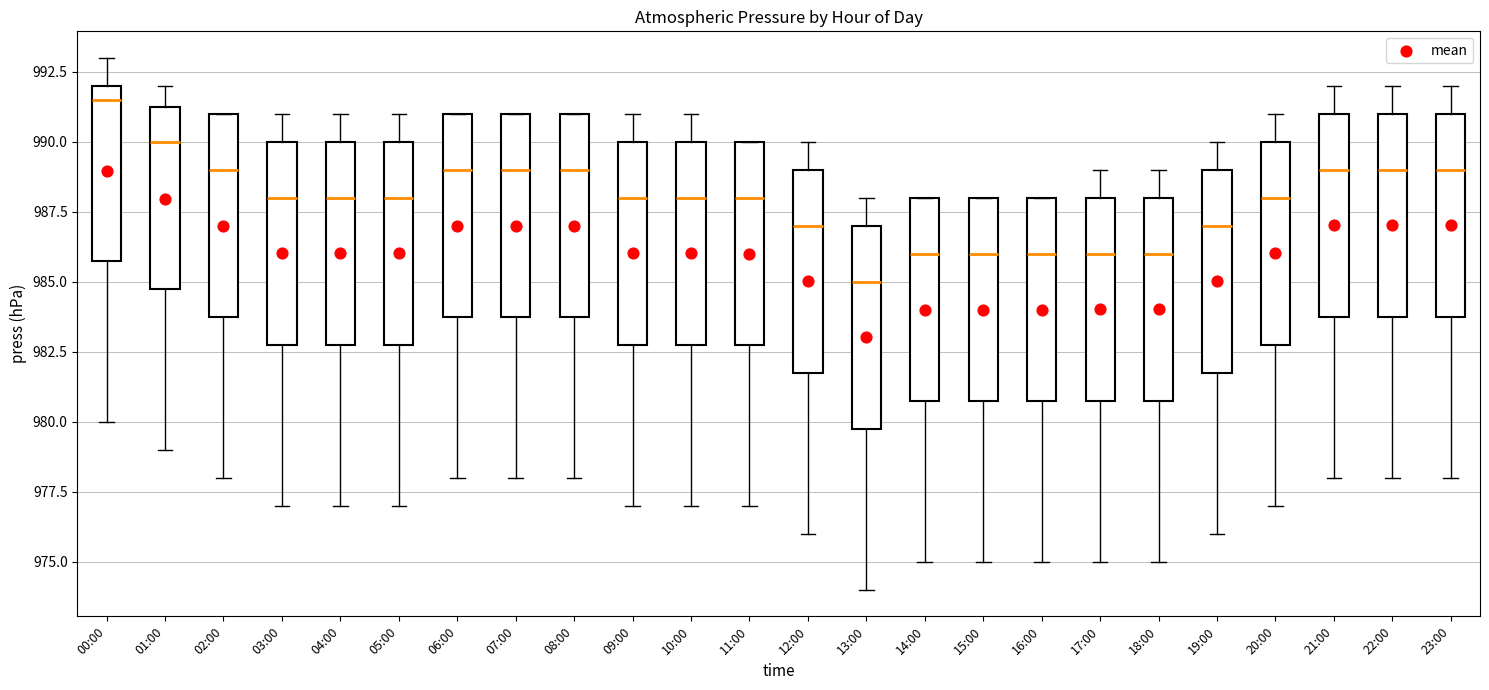

Reading left to right, transcribe this box plot: for each box, give where its median line is, the range the box spans, and where its two whiskers end, as read against the y-axis. The values are not printed on the chart, so give them approximately, as read against the axis.

00:00: median 991.5, box 986.0 to 992.0, whiskers 980.0 to 993.0
01:00: median 990.0, box 985.0 to 991.5, whiskers 979.0 to 992.0
02:00: median 989.0, box 984.0 to 991.0, whiskers 978.0 to 991.0
03:00: median 988.0, box 983.0 to 990.0, whiskers 977.0 to 991.0
04:00: median 988.0, box 983.0 to 990.0, whiskers 977.0 to 991.0
05:00: median 988.0, box 983.0 to 990.0, whiskers 977.0 to 991.0
06:00: median 989.0, box 984.0 to 991.0, whiskers 978.0 to 991.0
07:00: median 989.0, box 984.0 to 991.0, whiskers 978.0 to 991.0
08:00: median 989.0, box 984.0 to 991.0, whiskers 978.0 to 991.0
09:00: median 988.0, box 983.0 to 990.0, whiskers 977.0 to 991.0
10:00: median 988.0, box 983.0 to 990.0, whiskers 977.0 to 991.0
11:00: median 988.0, box 983.0 to 990.0, whiskers 977.0 to 990.0
12:00: median 987.0, box 982.0 to 989.0, whiskers 976.0 to 990.0
13:00: median 985.0, box 980.0 to 987.0, whiskers 974.0 to 988.0
14:00: median 986.0, box 981.0 to 988.0, whiskers 975.0 to 988.0
15:00: median 986.0, box 981.0 to 988.0, whiskers 975.0 to 988.0
16:00: median 986.0, box 981.0 to 988.0, whiskers 975.0 to 988.0
17:00: median 986.0, box 981.0 to 988.0, whiskers 975.0 to 989.0
18:00: median 986.0, box 981.0 to 988.0, whiskers 975.0 to 989.0
19:00: median 987.0, box 982.0 to 989.0, whiskers 976.0 to 990.0
20:00: median 988.0, box 983.0 to 990.0, whiskers 977.0 to 991.0
21:00: median 989.0, box 984.0 to 991.0, whiskers 978.0 to 992.0
22:00: median 989.0, box 984.0 to 991.0, whiskers 978.0 to 992.0
23:00: median 989.0, box 984.0 to 991.0, whiskers 978.0 to 992.0